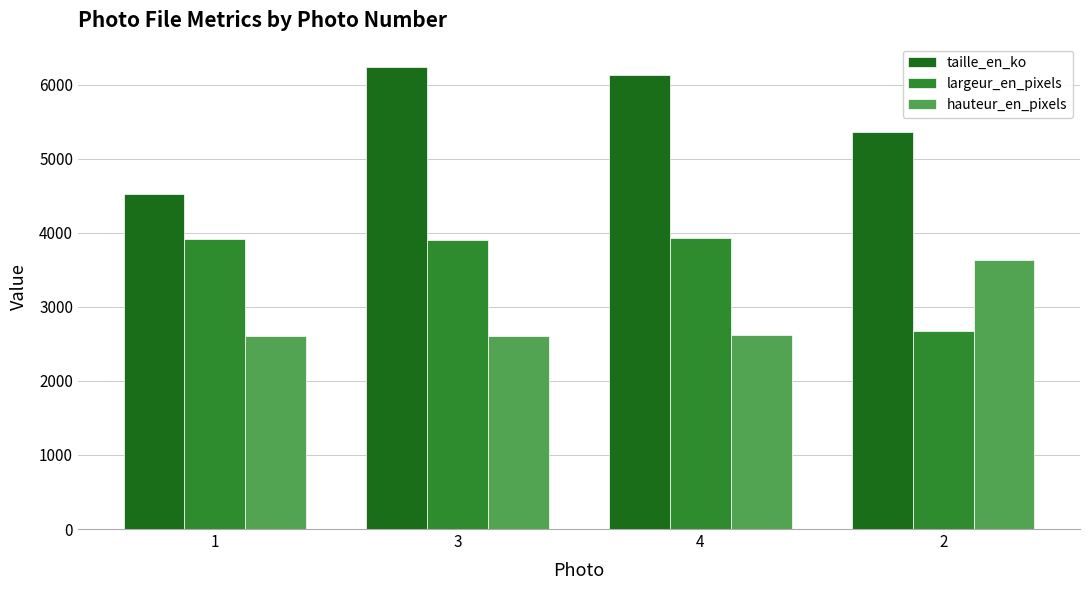

At how many categories does at least one series exceed 3327?

4